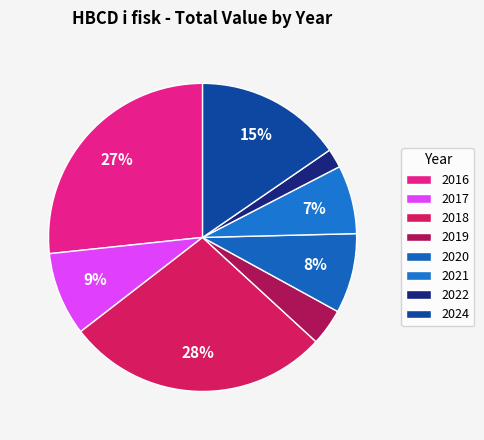

What is the largest slice in the pie chart?

2018